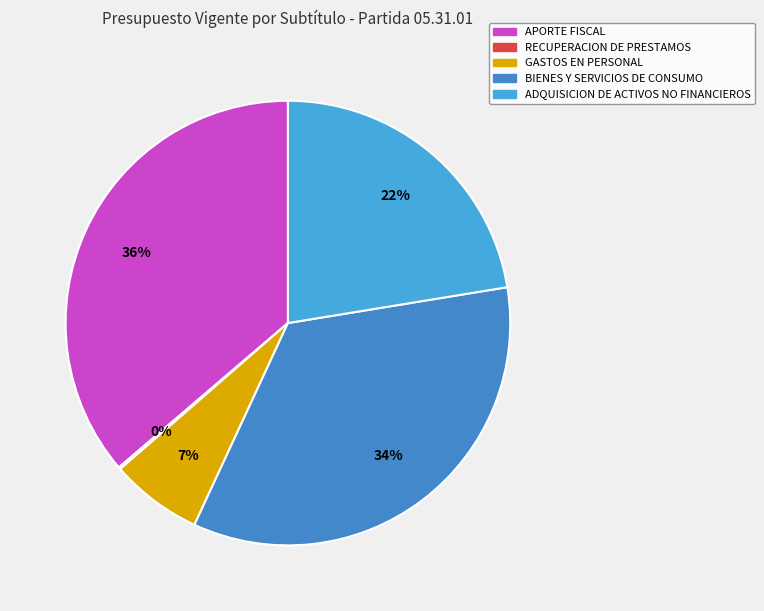

What is the change in value from BIENES Y SERVICIOS DE CONSUMO to ADQUISICION DE ACTIVOS NO FINANCIEROS?

-9488